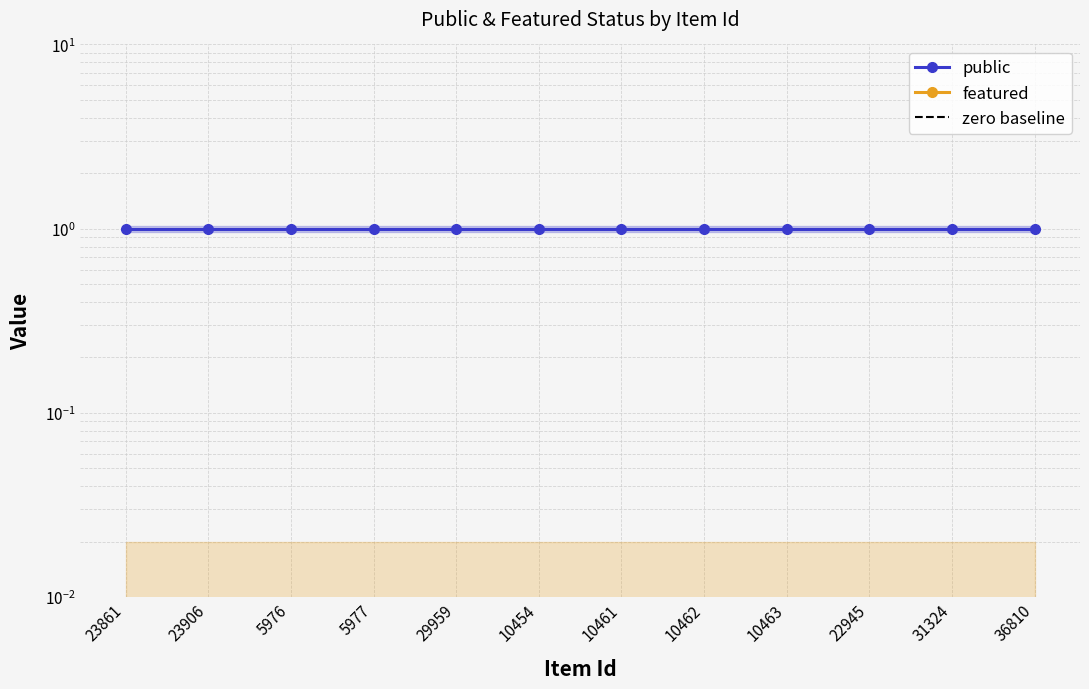

Rank the series at 5977 from lowest to highest value.

featured, zero baseline, public